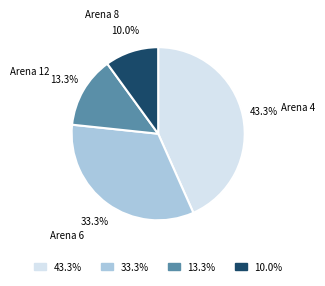

Is there a majority slice in this chart?

No